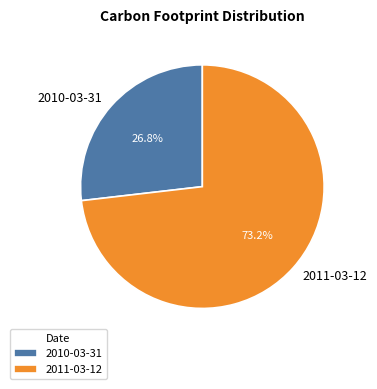

To the nearest percent, what is the difference between the largest and smallest slice percentages?

46%